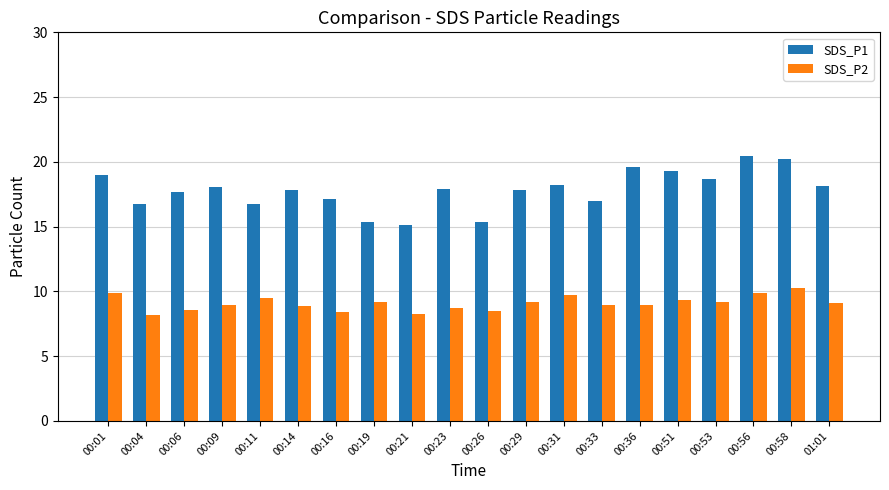

What is the difference between the second highest and minimum values in the SDS_P2 series?

1.7